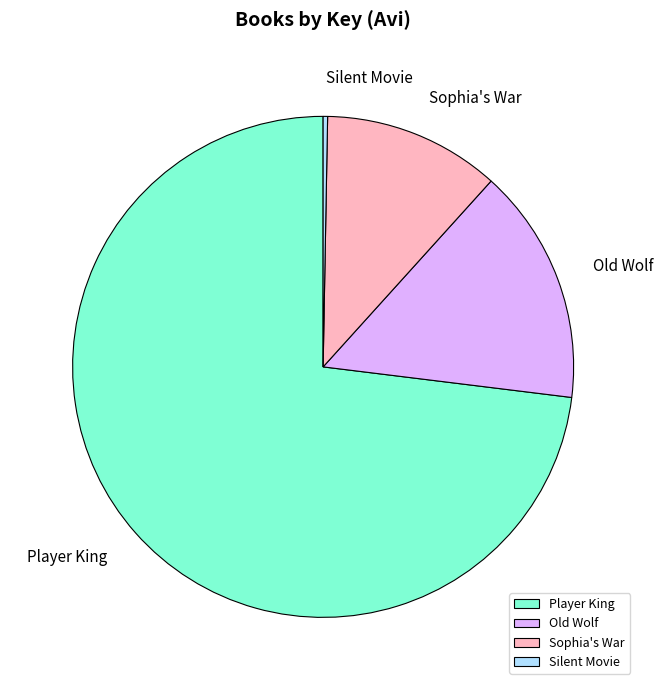

Rank the categories by value from highest to lowest.

Player King, Old Wolf, Sophia's War, Silent Movie